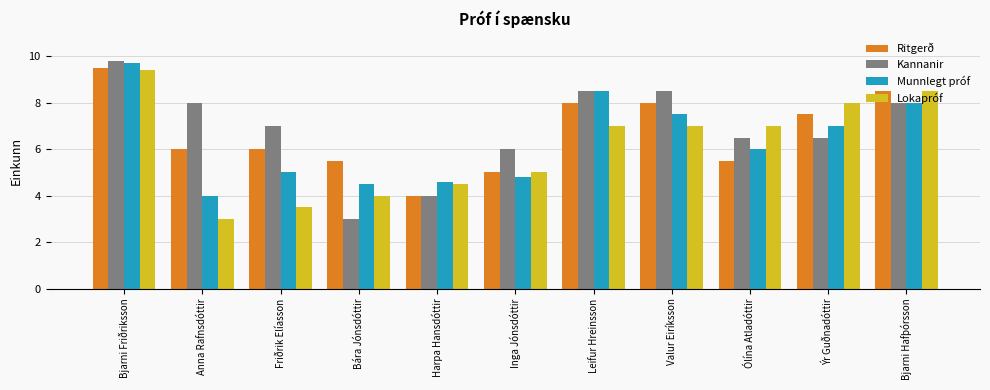

True or false: Ritgerð has a value of 7.5 at Ýr Guðnadóttir.

True